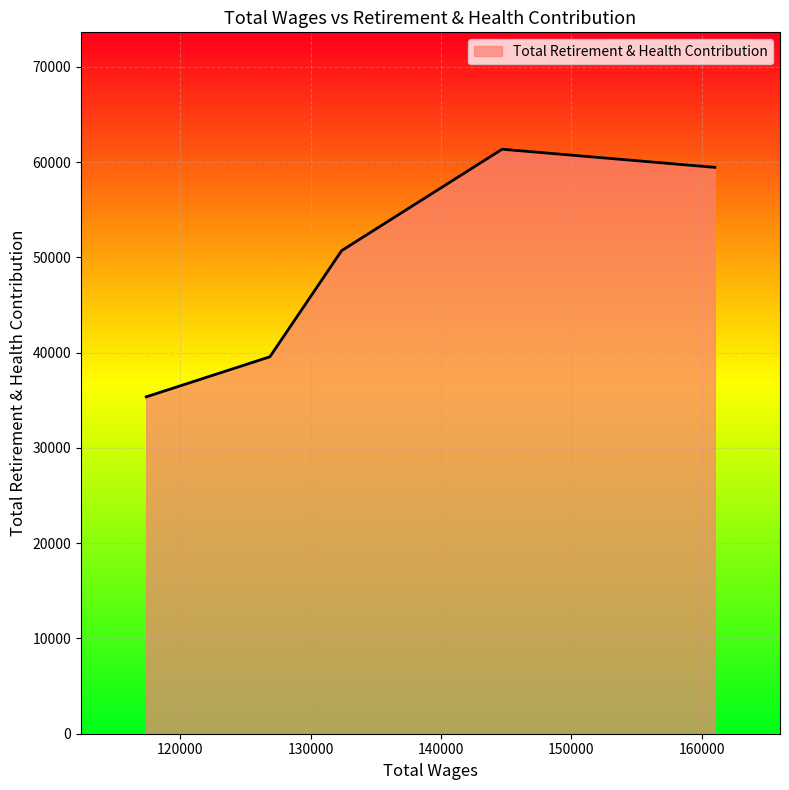

What is the average value?

49279